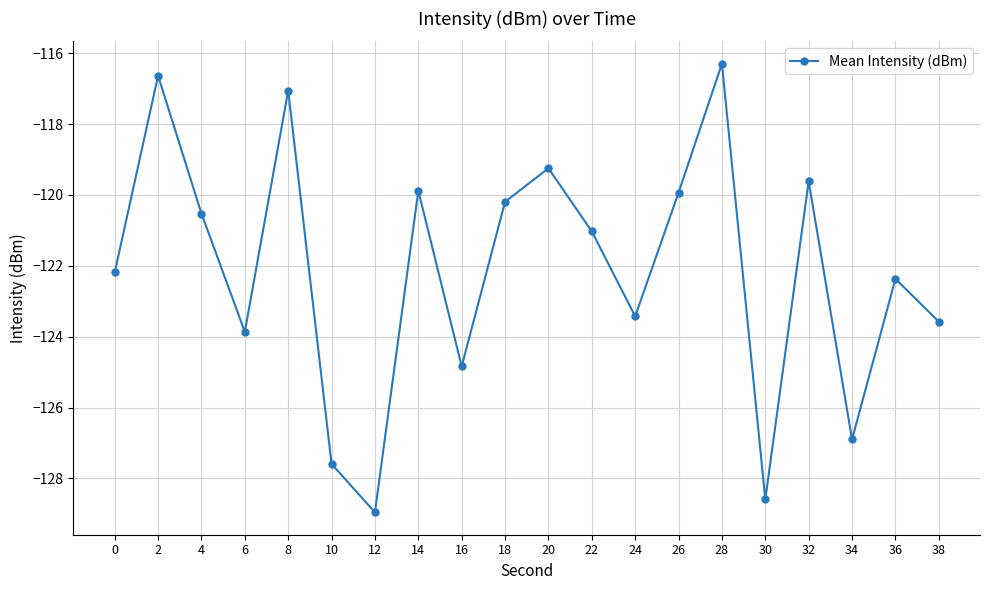

Reading right to left, extract all data points from this chart.

-123.6	-122.4	-126.9	-119.6	-128.6	-116.3	-119.9	-123.4	-121.0	-119.2	-120.2	-124.8	-119.9	-129.0	-127.6	-117.1	-123.9	-120.5	-116.6	-122.2